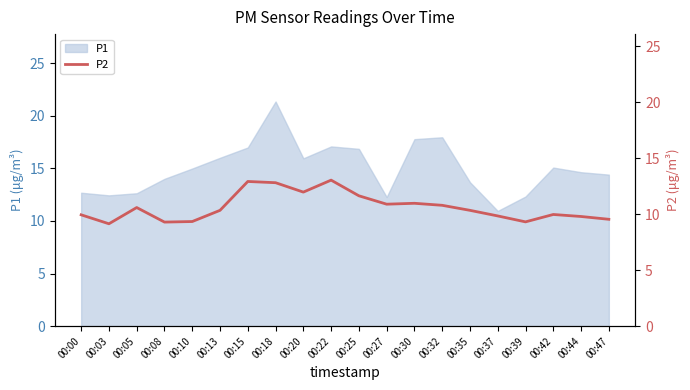

What is the value of the 1st point from the left?

9.9